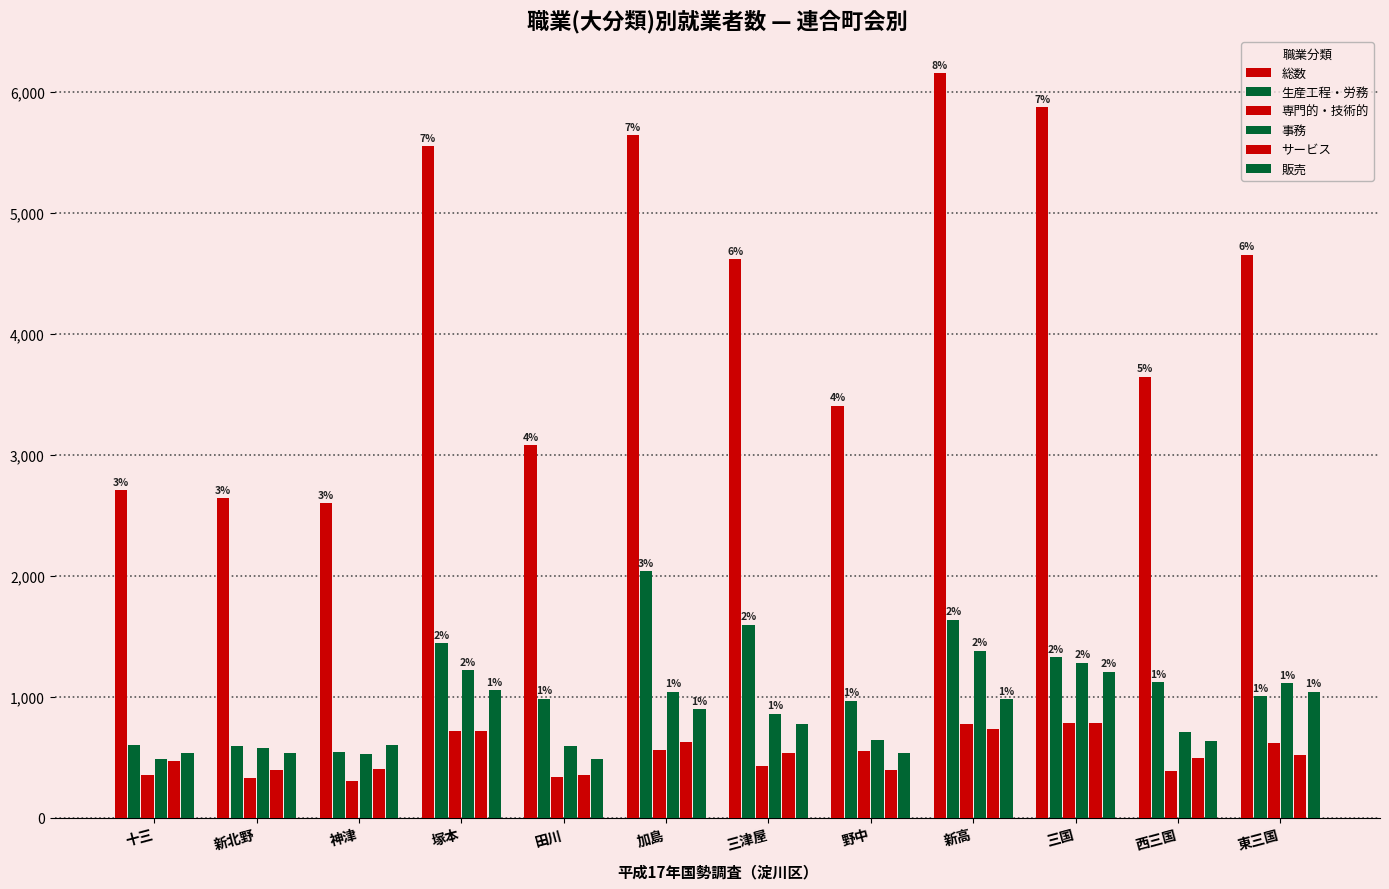

How many series are shown in this chart?

6